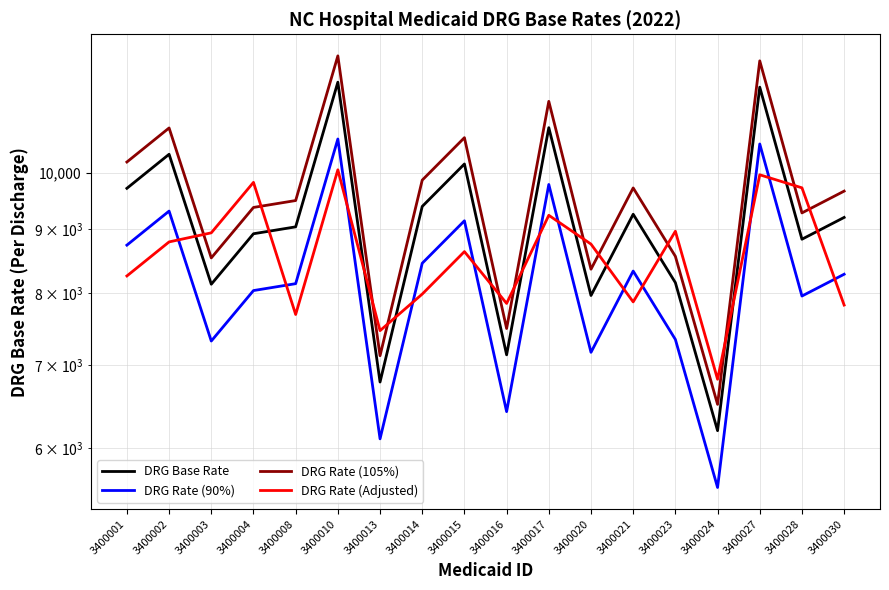

Reading left to right, extract all data points from this chart.

DRG Base Rate: 9711.4	10344.3	8128.9	8926.6	9041.6	11824.0	6780.5	9390.5	10159.8	7131.5	10867.5	7960.6	9255.3	8153.0	6195.6	11715.2	8836.5	9201.0
DRG Rate (90%): 8740.3	9309.9	7316.1	8033.9	8137.4	10641.6	6102.4	8451.5	9143.8	6418.3	9780.8	7164.5	8329.8	7337.7	5576.1	10543.7	7952.9	8280.9
DRG Rate (105%): 10197.0	10861.5	8535.4	9372.9	9493.7	12415.2	7119.5	9860.0	10667.8	7488.0	11410.9	8358.6	9718.1	8560.7	6505.4	12301.0	9278.3	9661.0
DRG Rate (Adjusted): 8254.7	8792.6	8941.8	9819.2	7685.4	10050.4	7458.6	7981.9	8635.8	7844.6	9237.4	8756.6	7867.0	8968.3	6815.2	9957.9	9720.2	7820.8